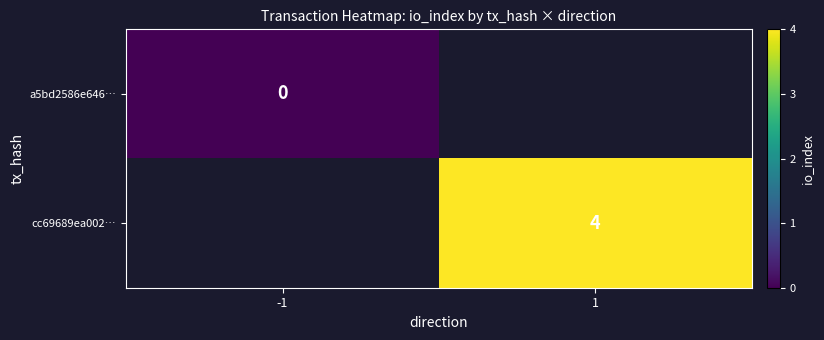

How many data points does each series have?

2